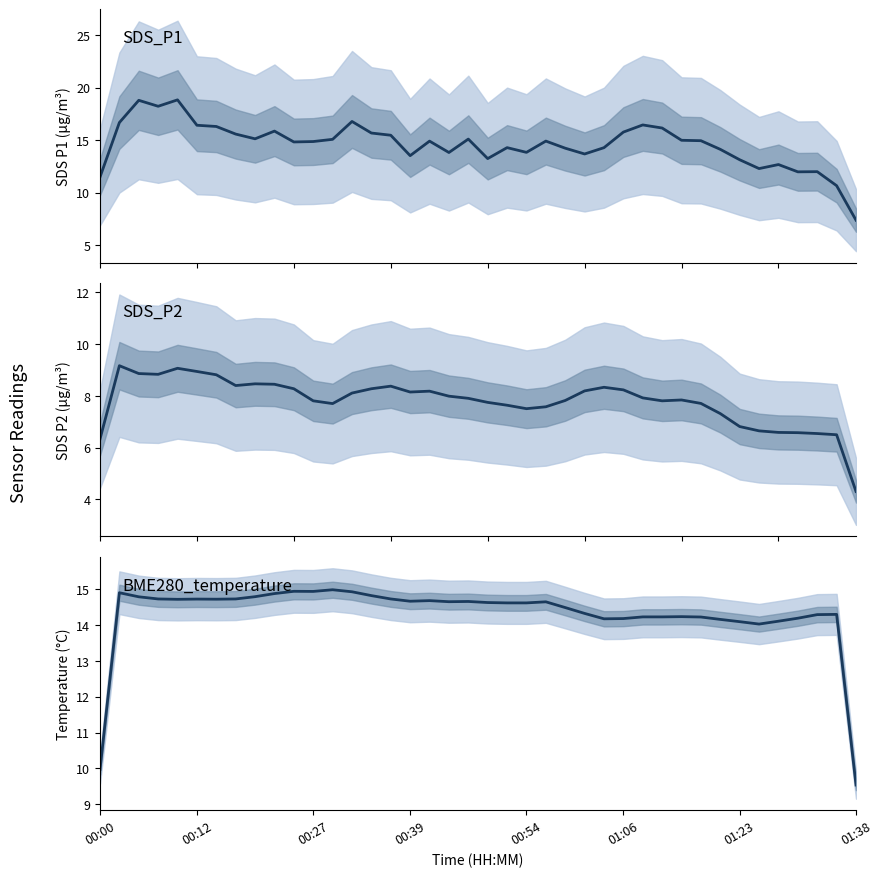

Which series has the widest spread of values?

SDS_P1